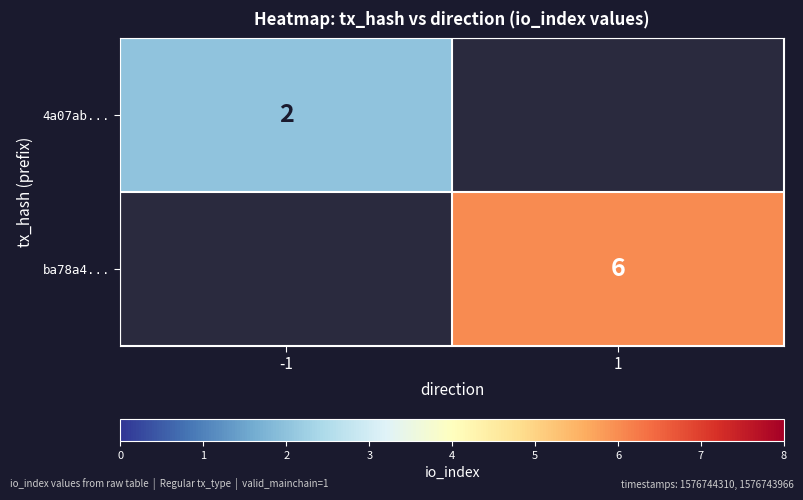

True or false: 4a07ab... has a value of 1 at -1.

False